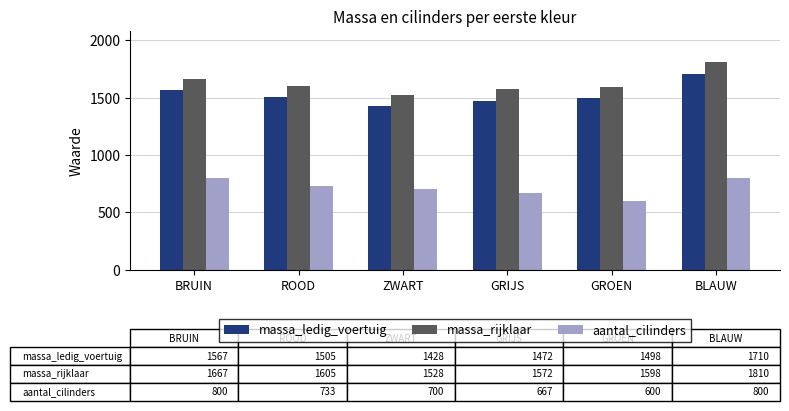

At which label does massa_ledig_voertuig first exceed 1505?

BRUIN